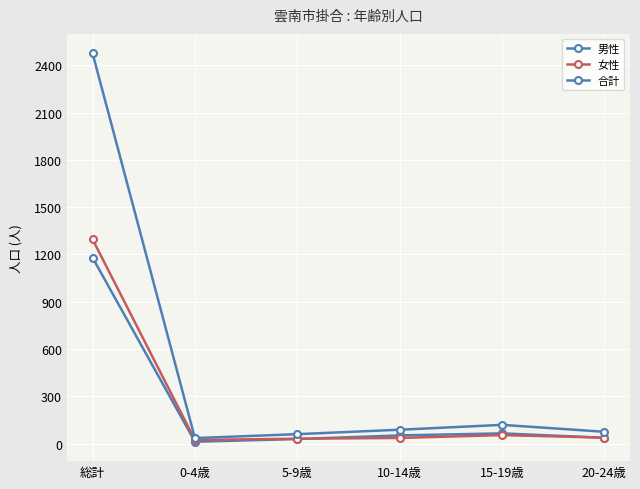

Where does the 男性 series first go above 52?

総計